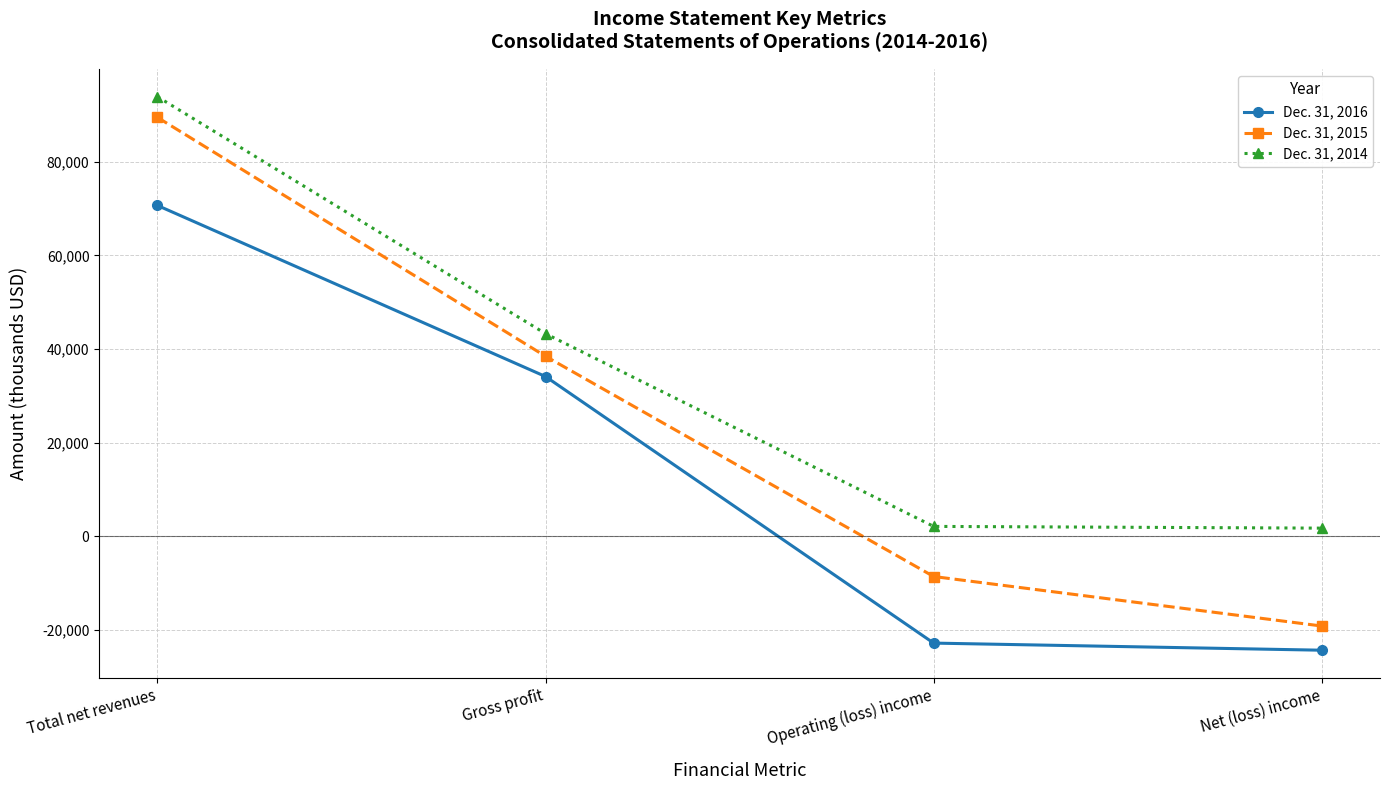

True or false: Dec. 31, 2014 and Dec. 31, 2015 intersect in this chart.

False